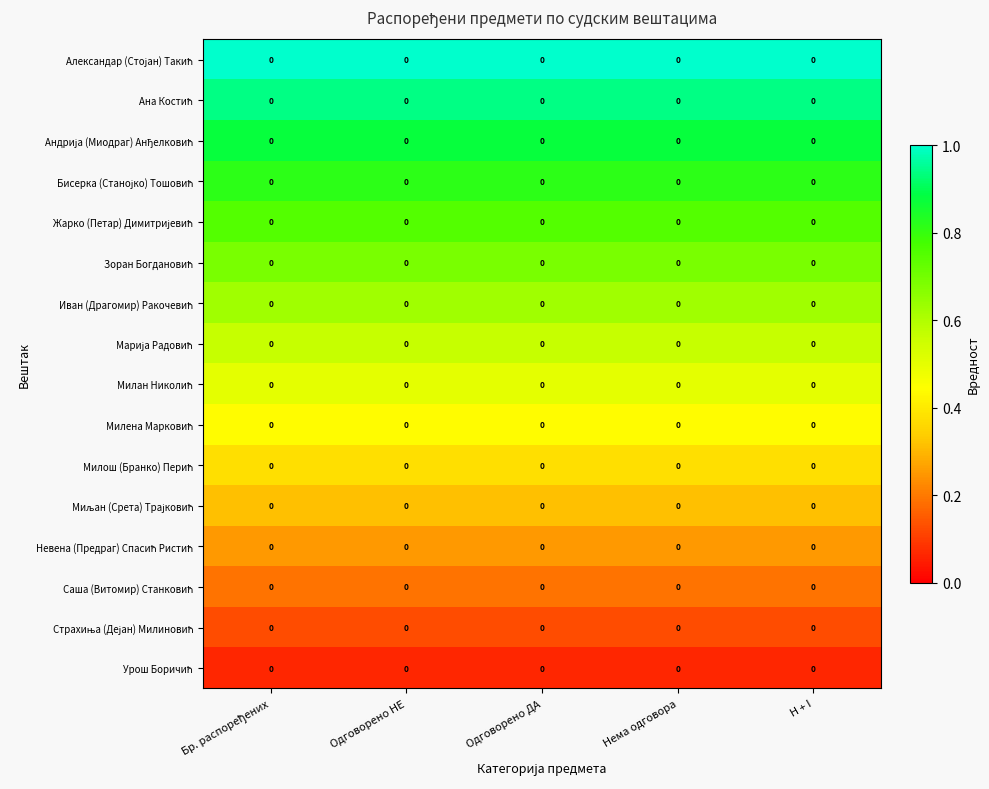

True or false: Марија Радовић has a value of 0.9 at Нема одговора.

False